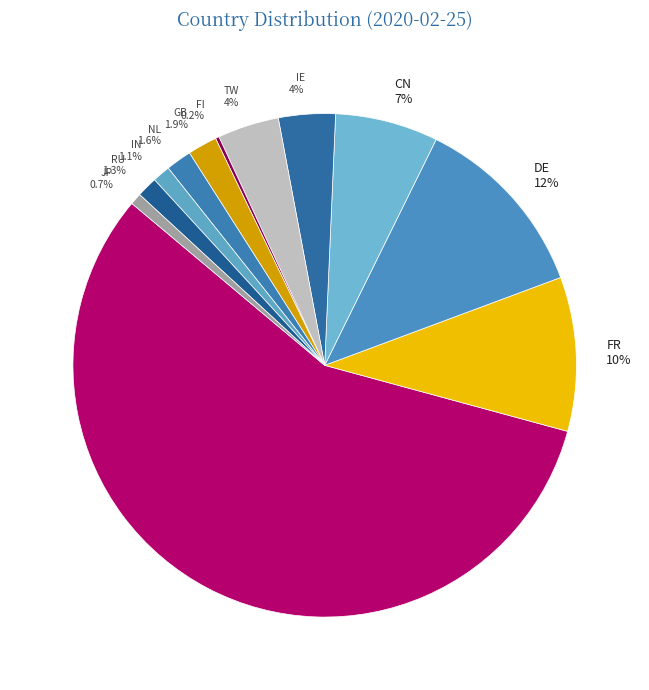

To the nearest percent, what is the difference between the largest and smallest slice percentages?

57%